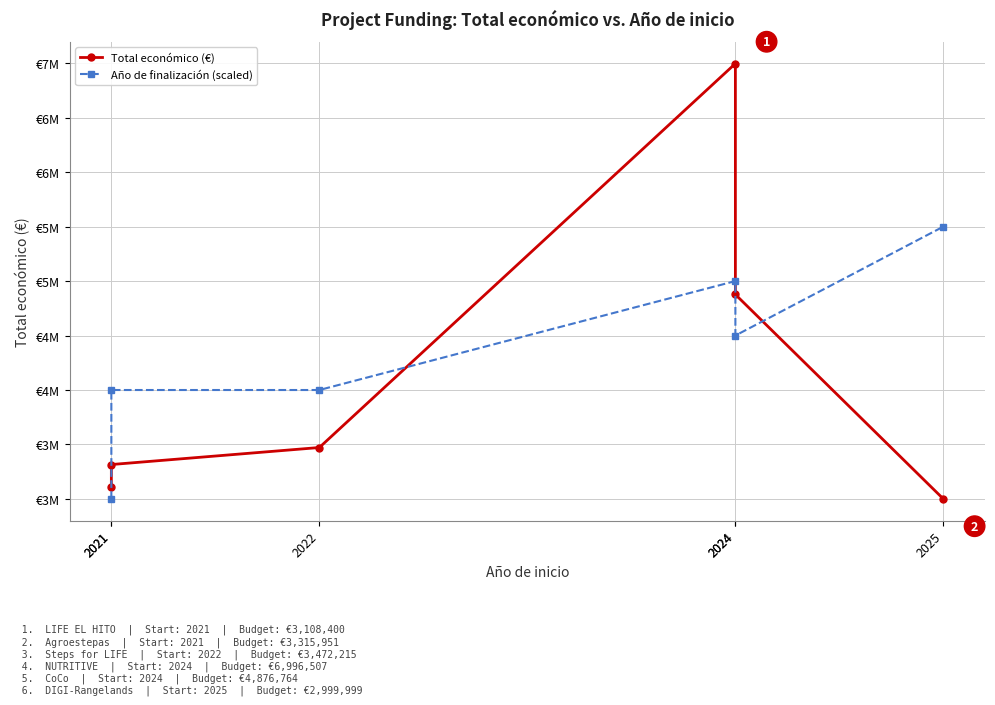

At which category does Total económico (€) reach its first local peak?

2024